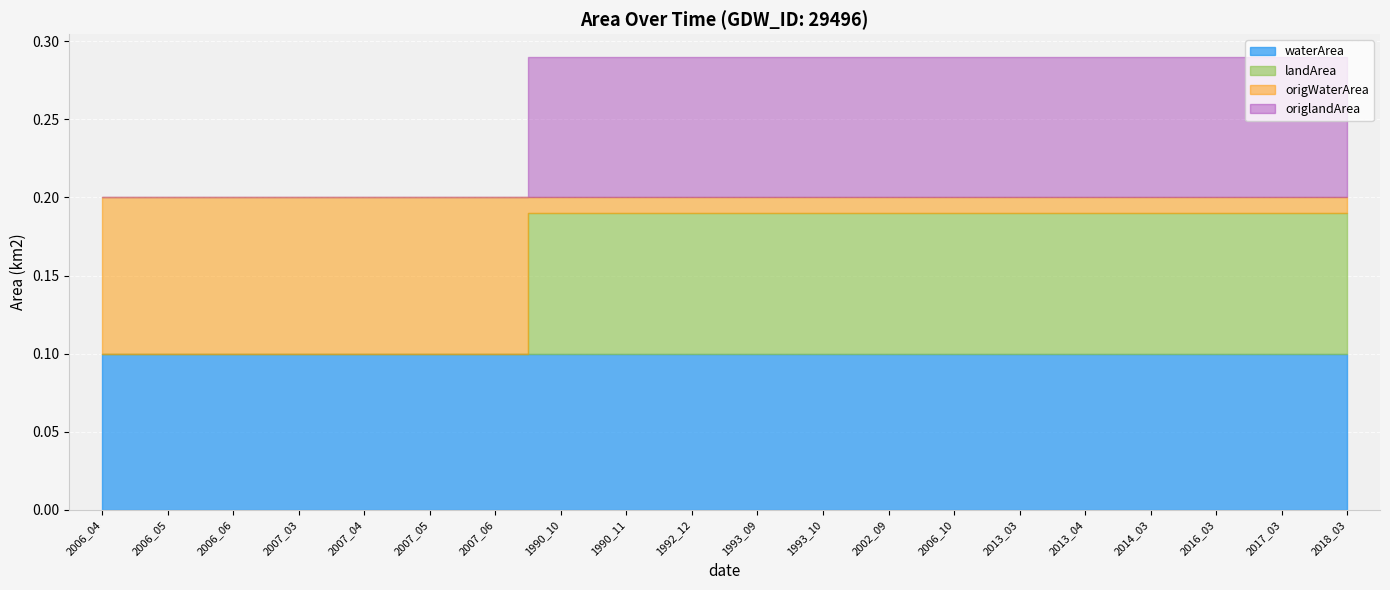

True or false: landArea and origlandArea intersect in this chart.

False